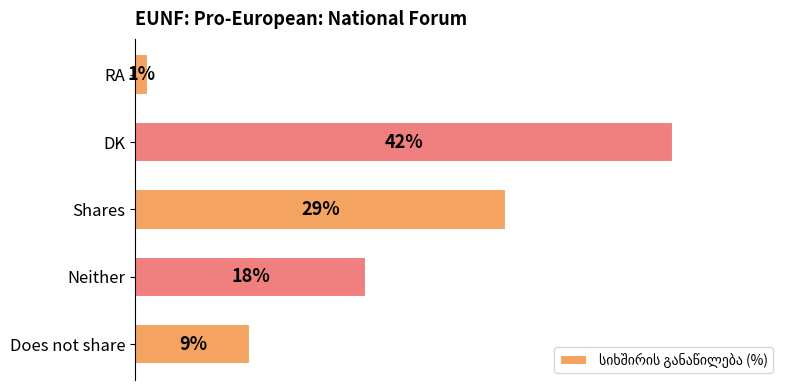

Rank the categories by value from lowest to highest.

RA, Does not share, Neither, Shares, DK